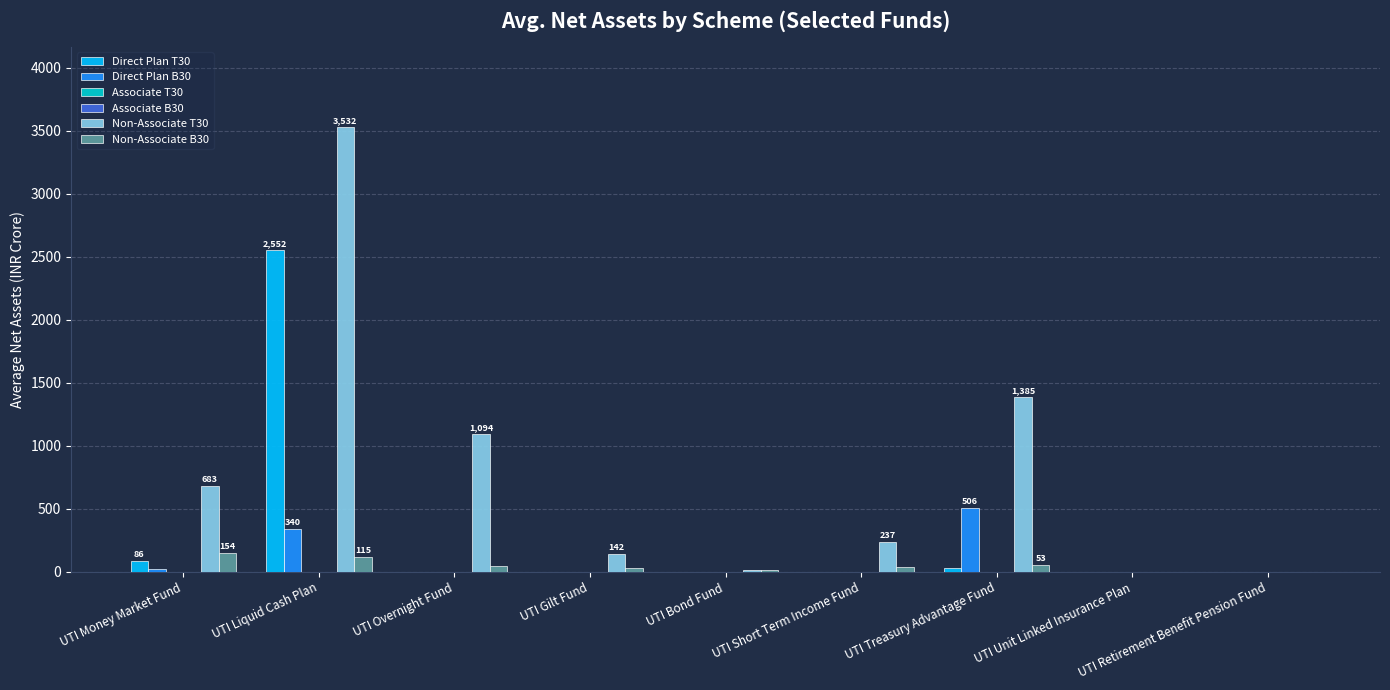

Does the chart contain any negative values?

No